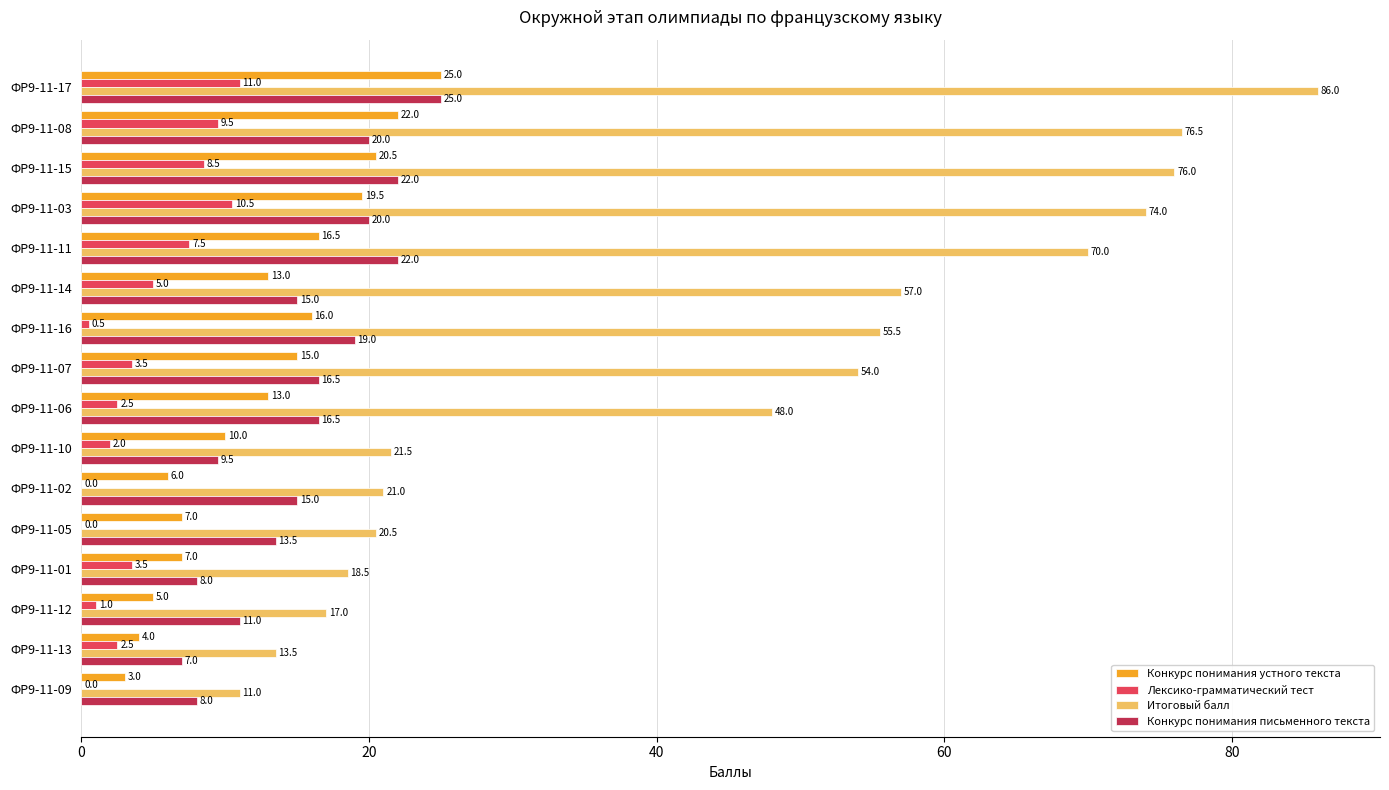

The Конкурс понимания устного текста series shows 17.7 at ФР9-11-10. True or false?

False